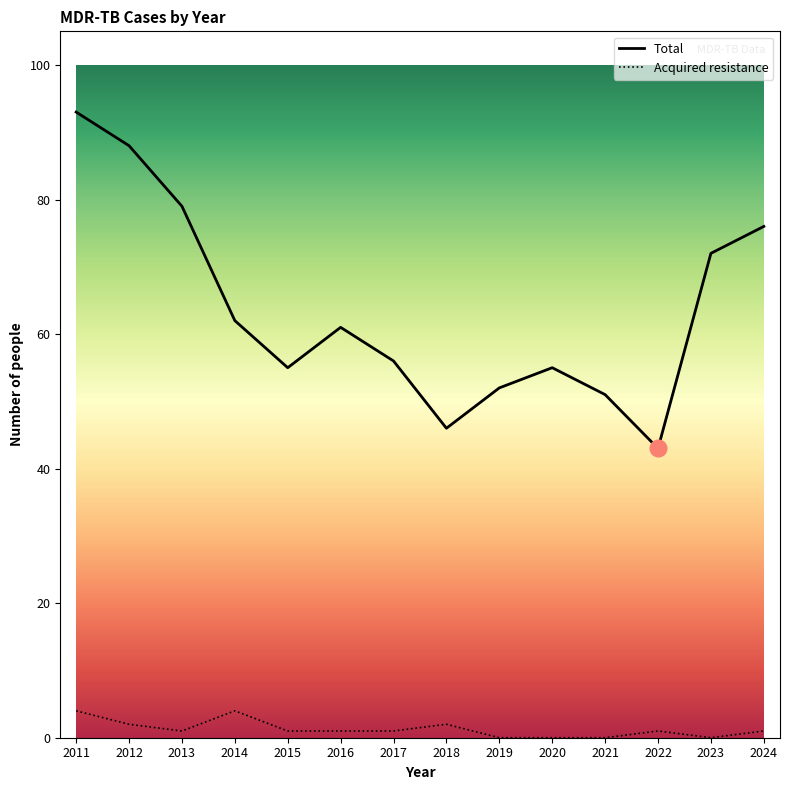

Reading right to left, what are all the values shown in this chart?

Total: 2024=76	2023=72	2022=43	2021=51	2020=55	2019=52	2018=46	2017=56	2016=61	2015=55	2014=62	2013=79	2012=88	2011=93
Acquired resistance: 2024=1	2023=0	2022=1	2021=0	2020=0	2019=0	2018=2	2017=1	2016=1	2015=1	2014=4	2013=1	2012=2	2011=4